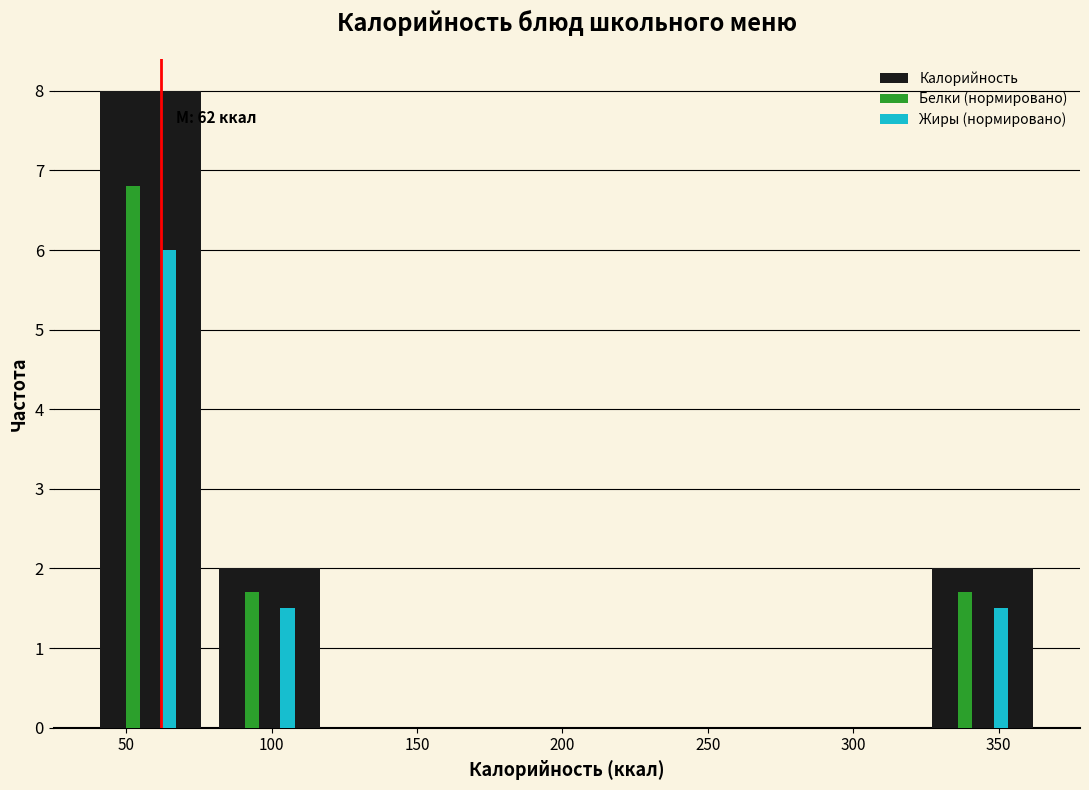

In the Белки (нормировано) series, which range on the x-axis has the tallest bar?

40 to 80